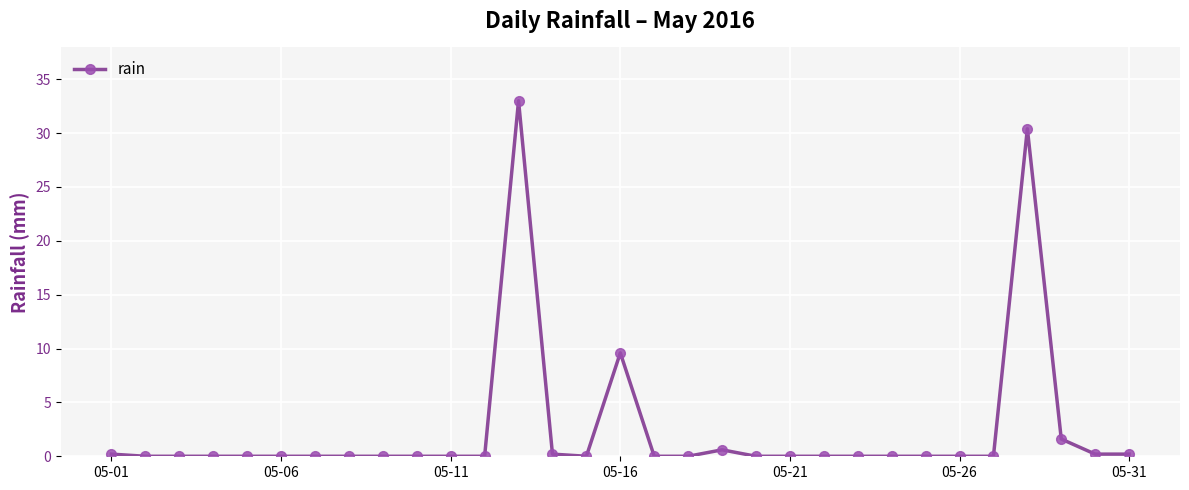

What is the maximum value shown in the chart?

33.0